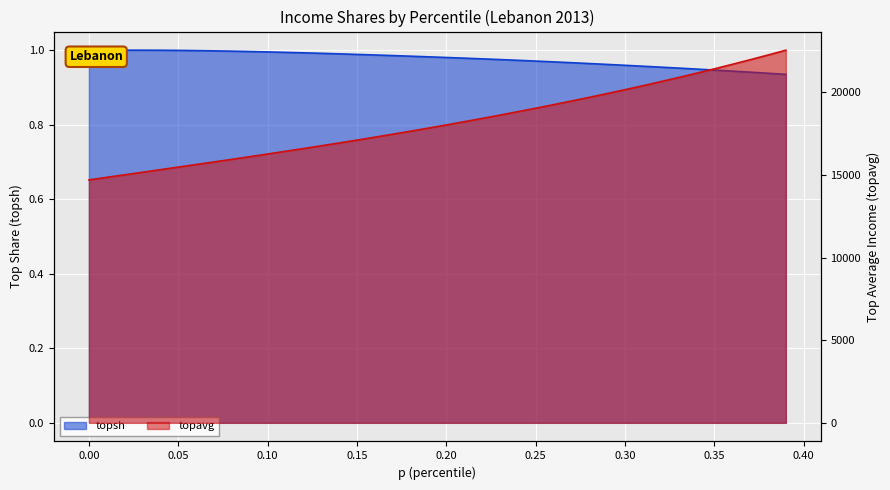

The value of topavg at 0.23 is 10742.8. True or false?

False